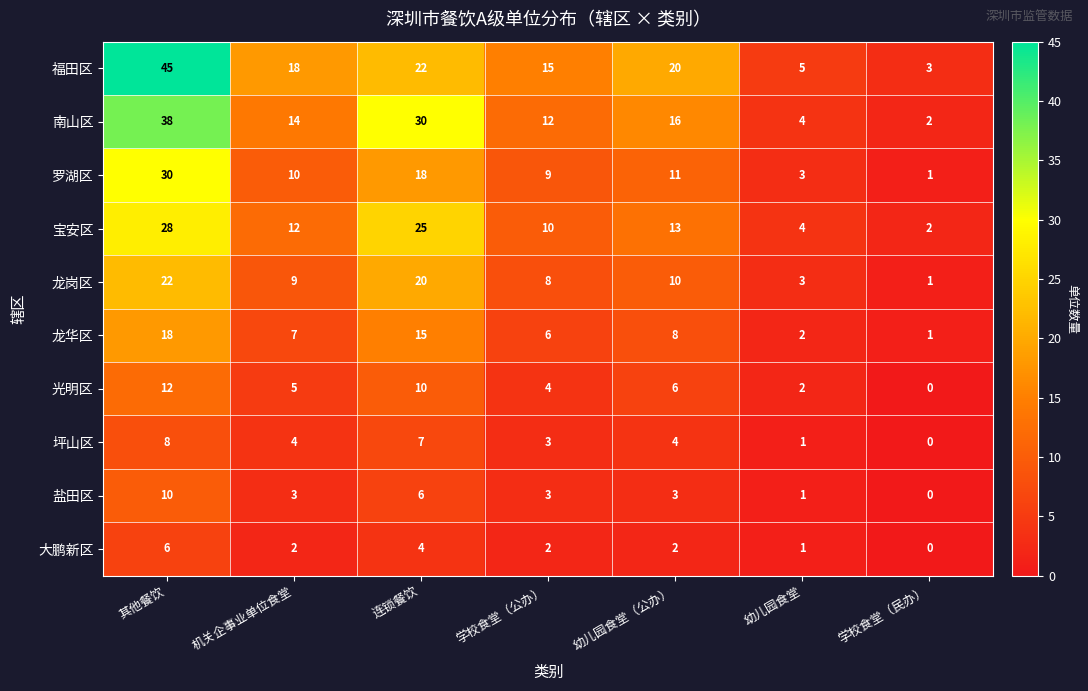

Which label corresponds to the largest value in the chart?

其他餐饮